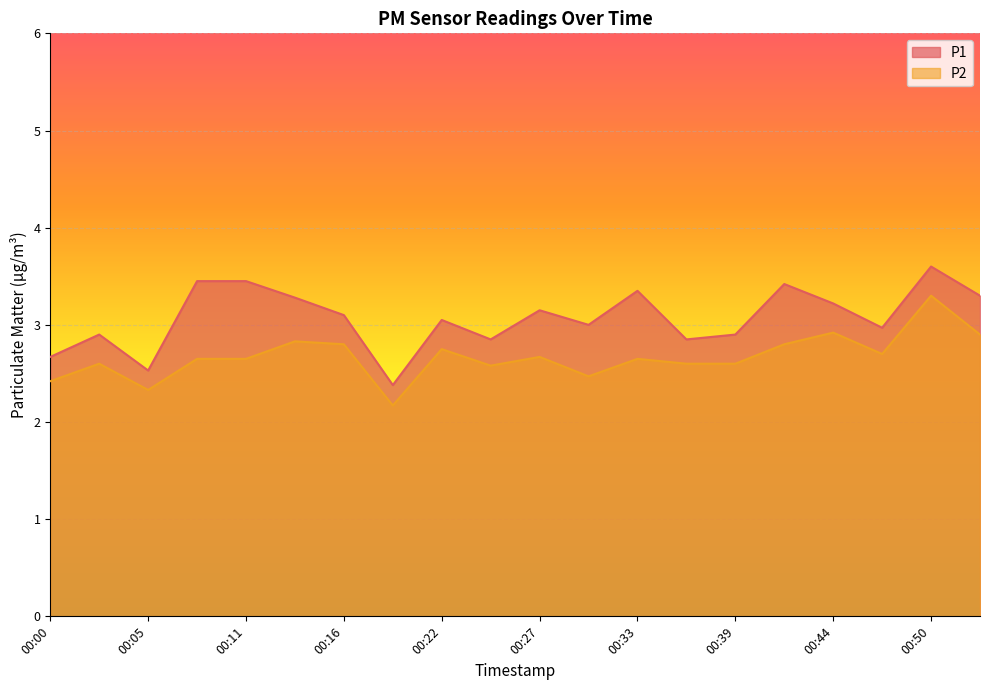

What is the average value of the P2 series?

2.7